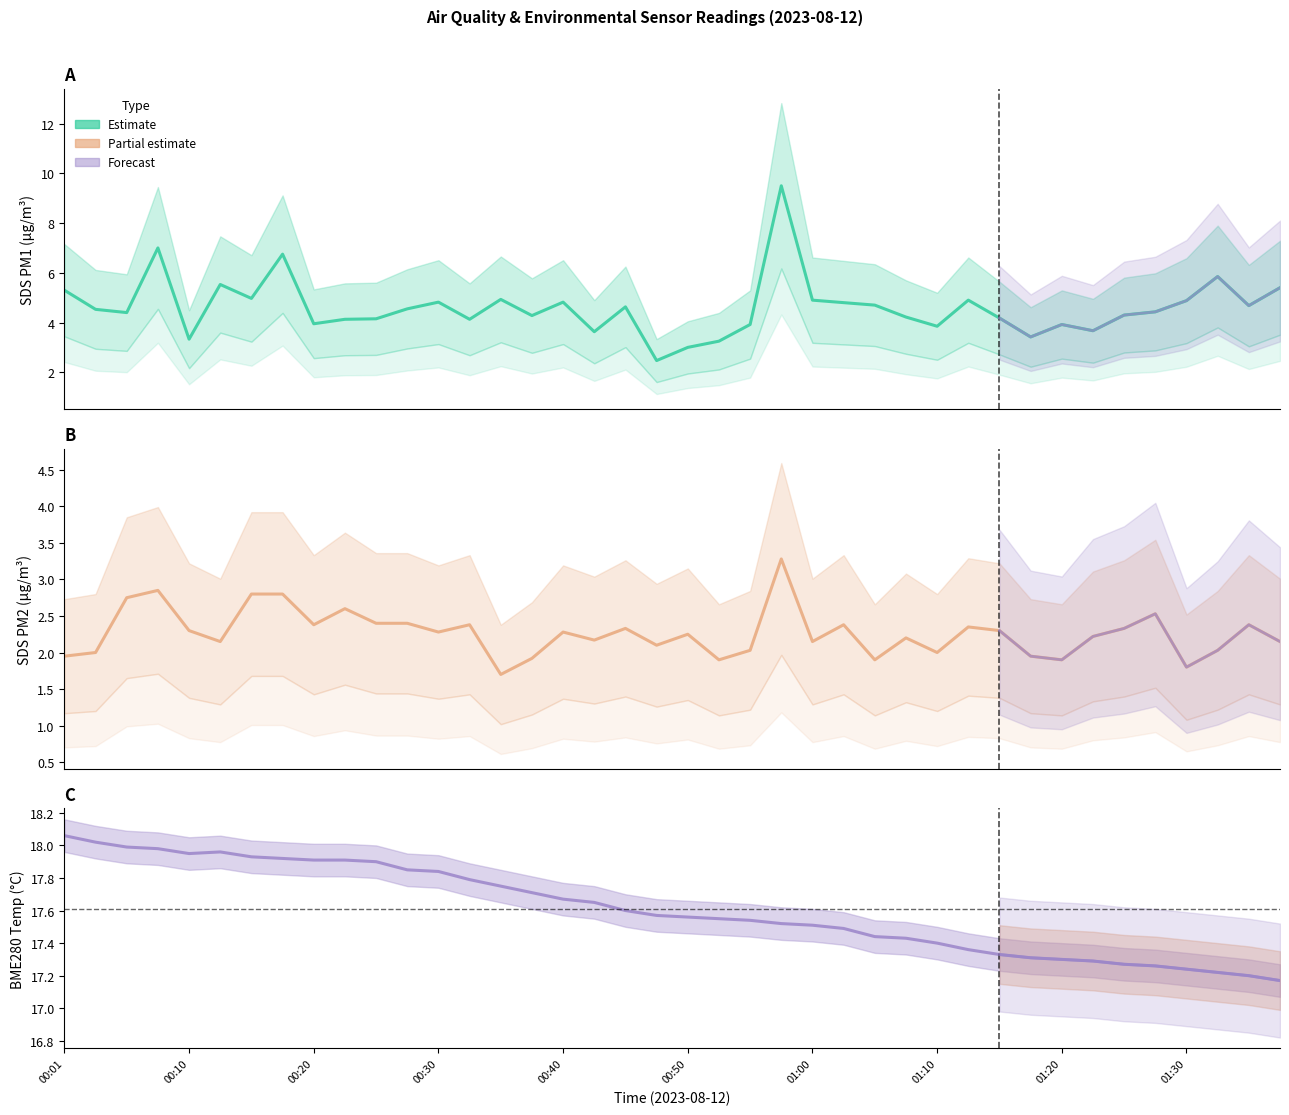

Is it true that SDS_P1 equals 6.8 at 00:45?

False